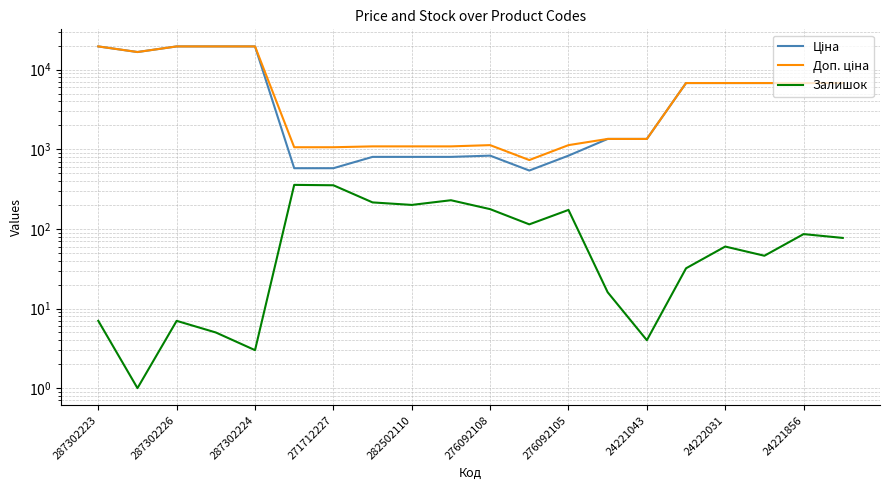

Is it true that Залишок equals 45.8 at 11?

False